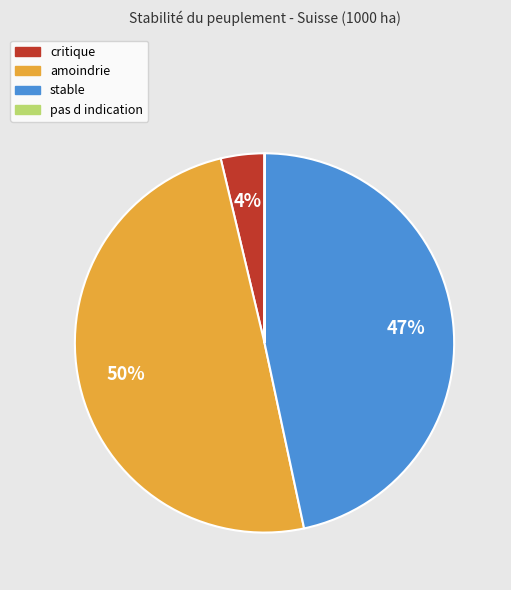

To the nearest percent, what is the combined percentage of stable and amoindrie?

96%